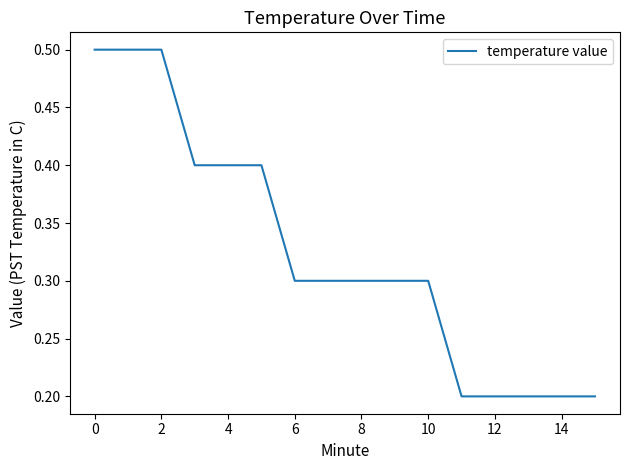

What is the difference between the maximum and minimum values?

0.3